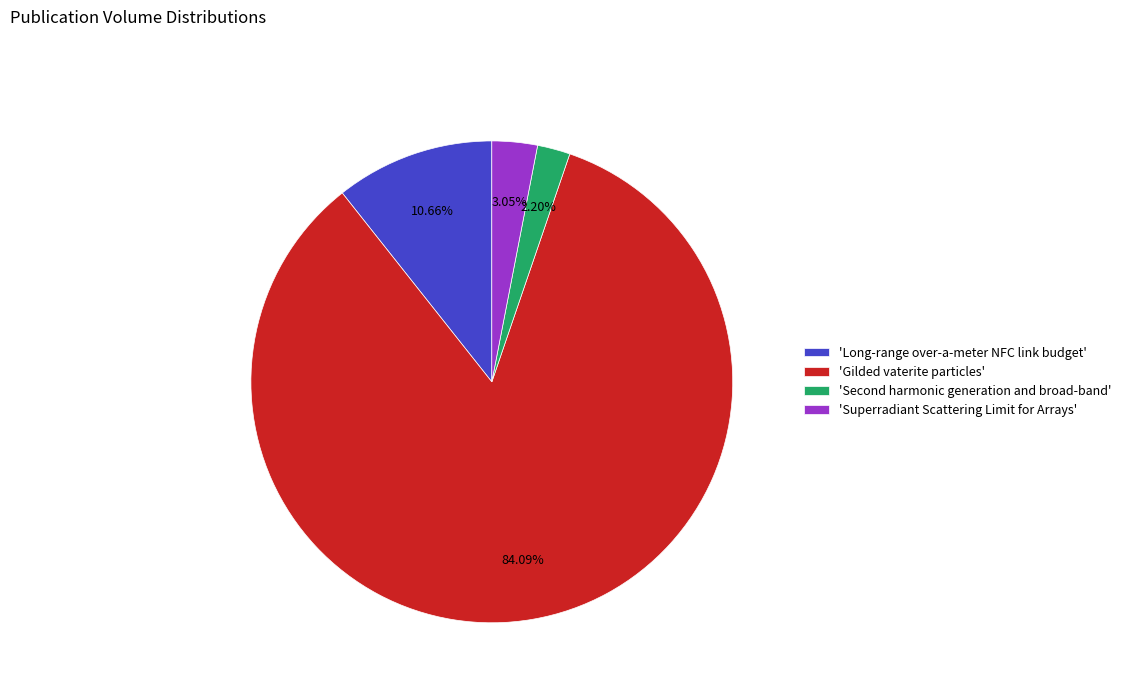

Combined, do 'Superradiant Scattering Limit for Arrays' and 'Long-range over-a-meter NFC link budget' account for over 50%?

No